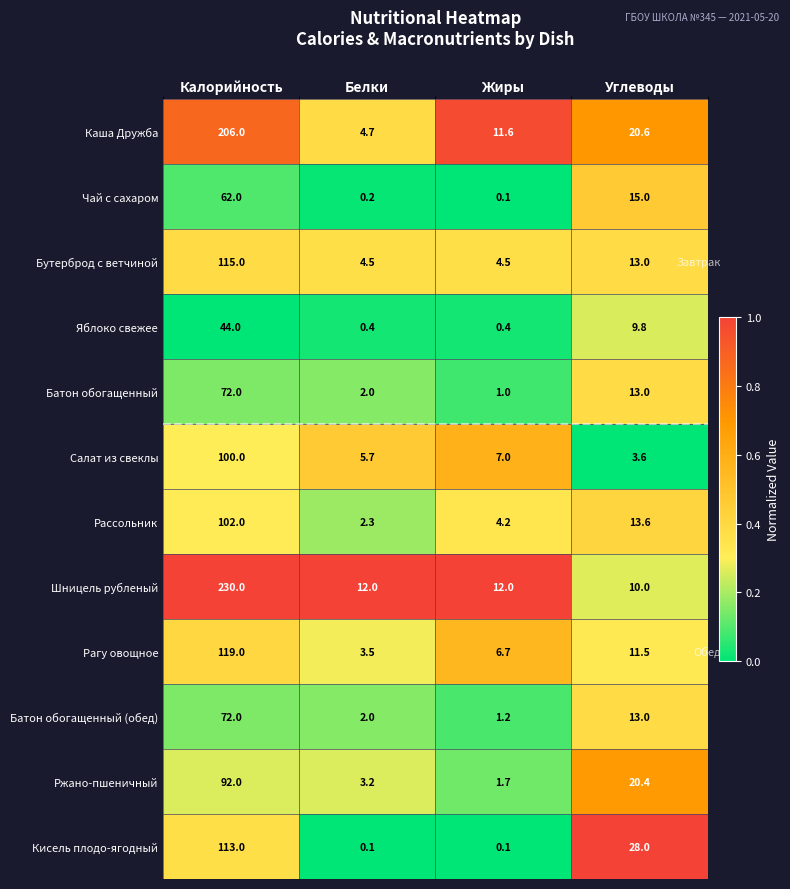

At which category is the sum across all series the highest?

Калорийность